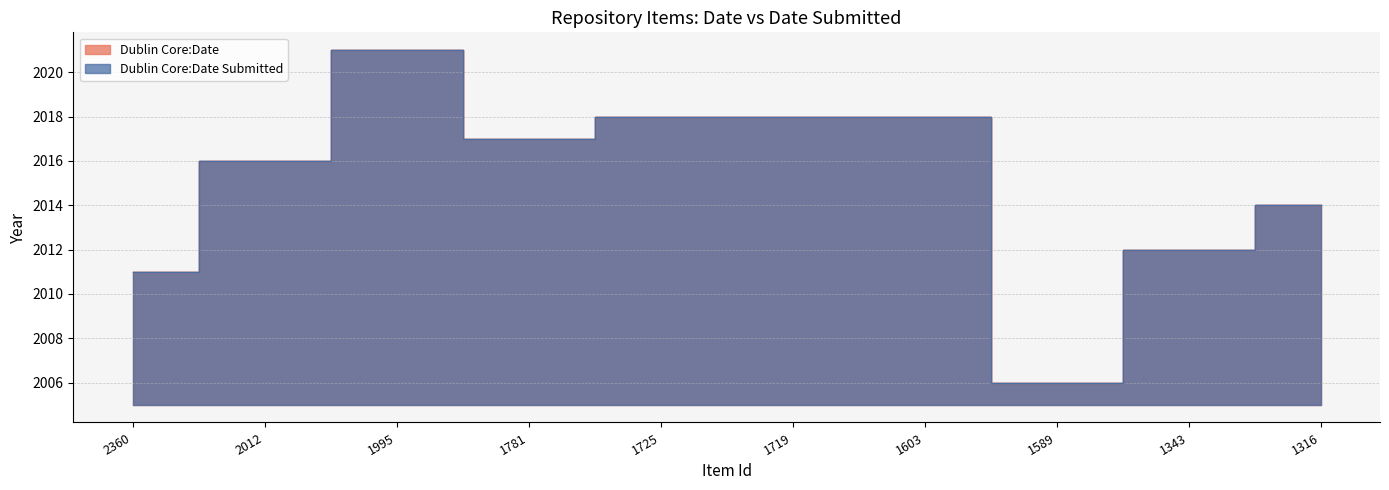

What is the greatest value displayed?

2021